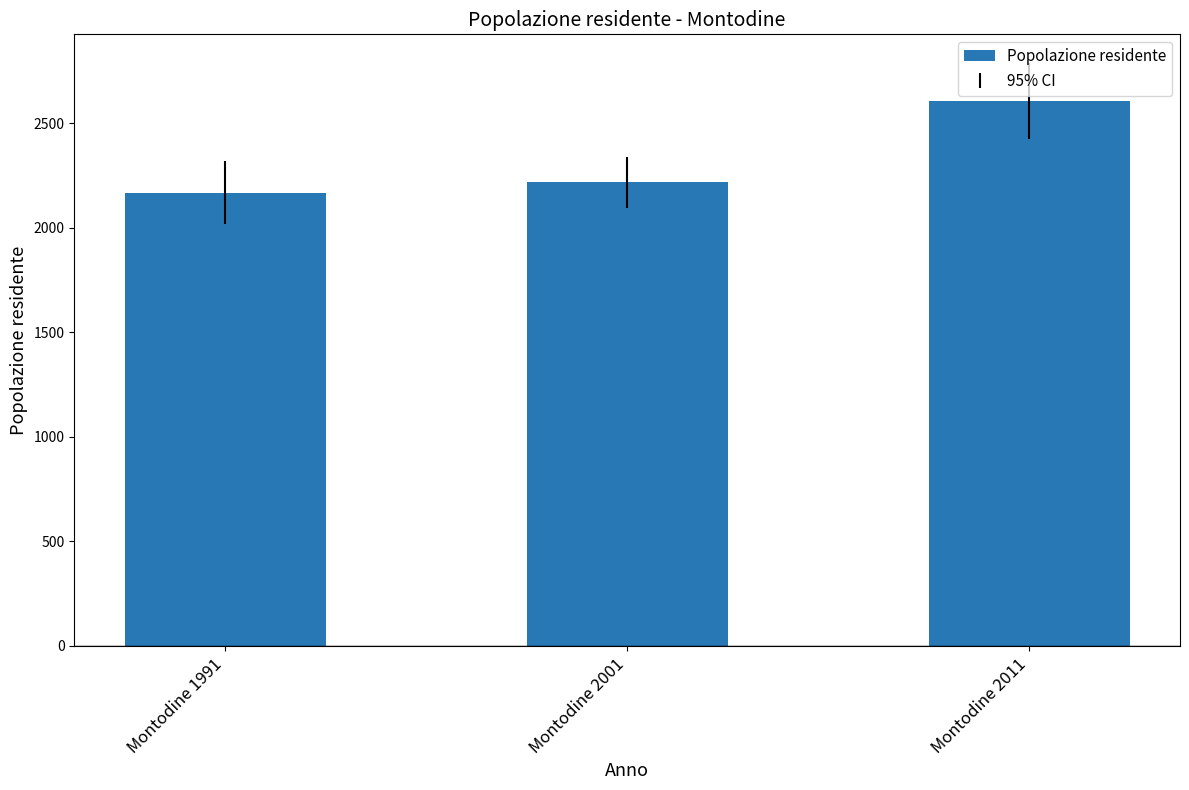

Reading left to right, transcribe all the data shown in this chart.

2168	2217	2606